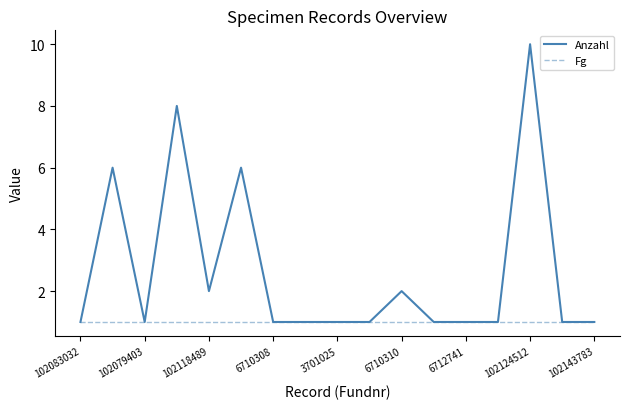

Which series has the largest total across all categories?

Anzahl